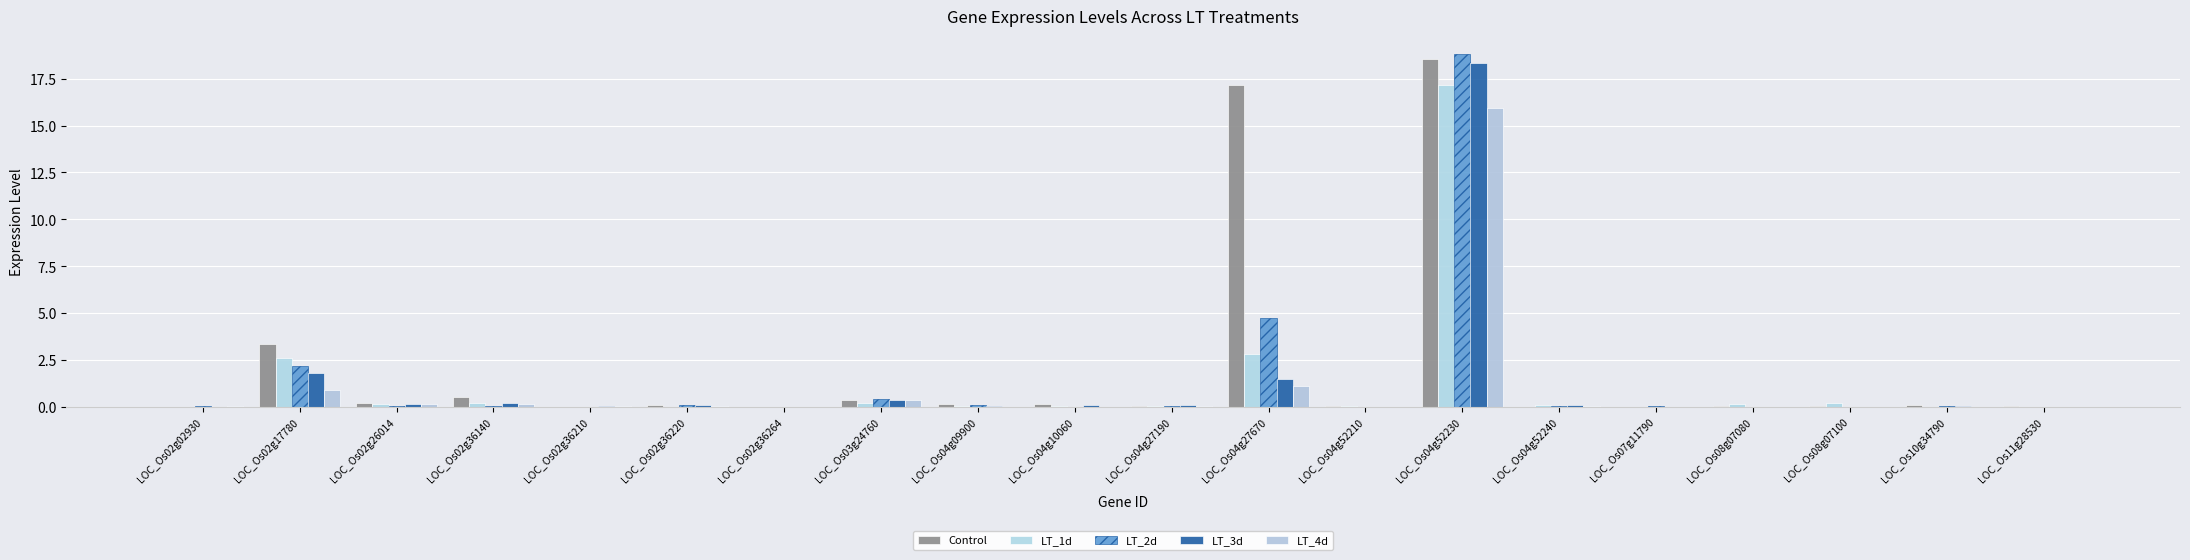

Where is LT_4d nearest to the value 7?

LOC_Os04g27670